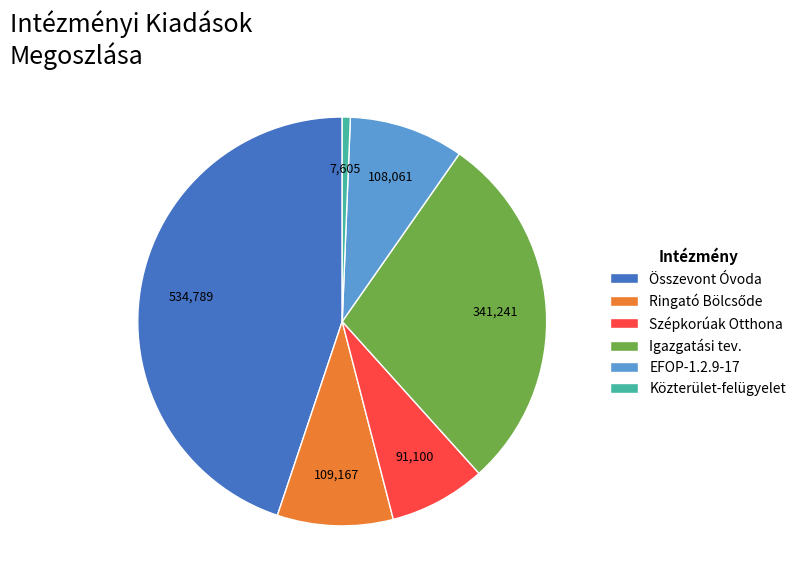

Count the number of slices in the pie.

6